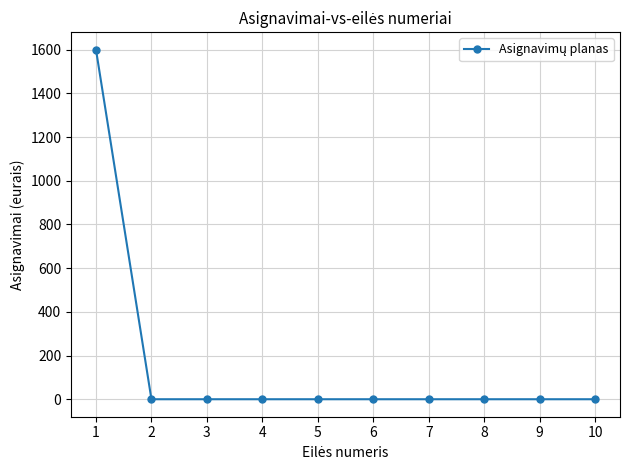

Reading left to right, extract all data points from this chart.

1=1600	2=0	3=0	4=0	5=0	6=0	7=0	8=0	9=0	10=0